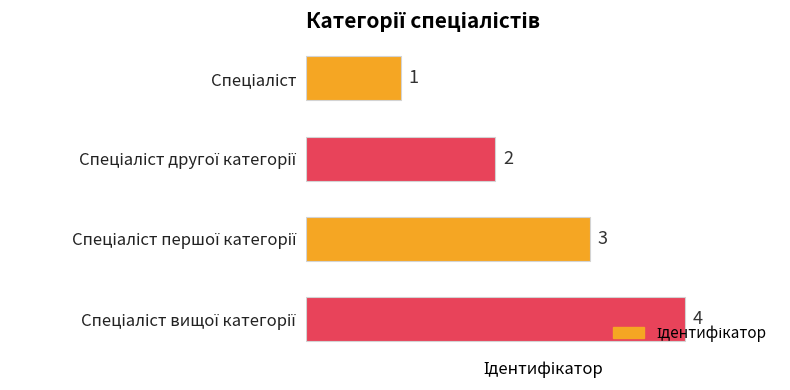

How many values are between 2 and 4?

3